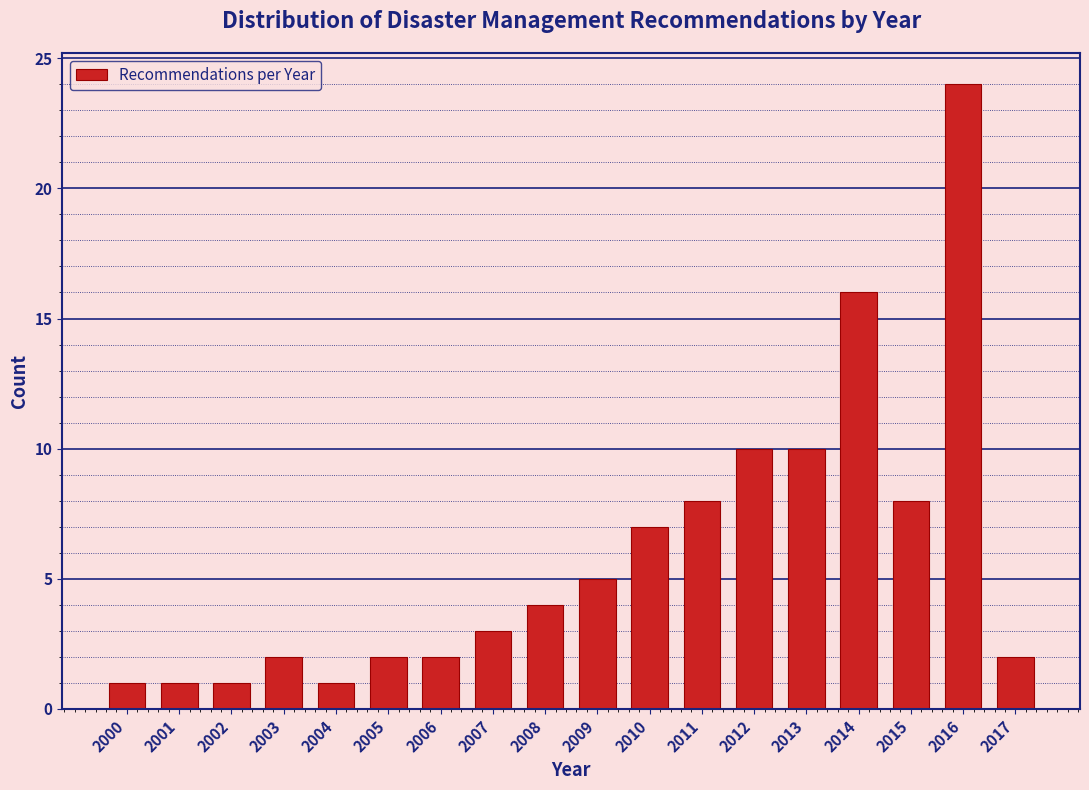

Reading left to right, list all the values displayed in this chart.

2000=1	2001=1	2002=1	2003=2	2004=1	2005=2	2006=2	2007=3	2008=4	2009=5	2010=7	2011=8	2012=10	2013=10	2014=16	2015=8	2016=24	2017=2